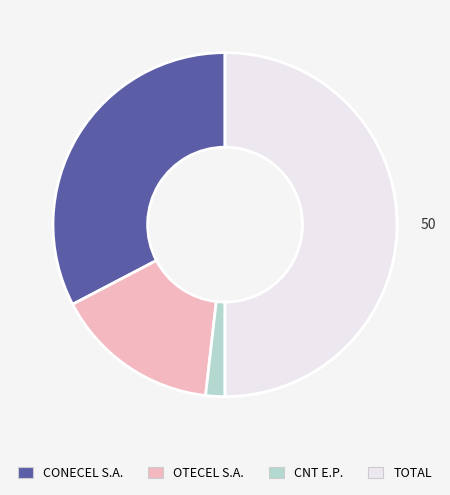

Which category has the biggest portion of the pie?

TOTAL